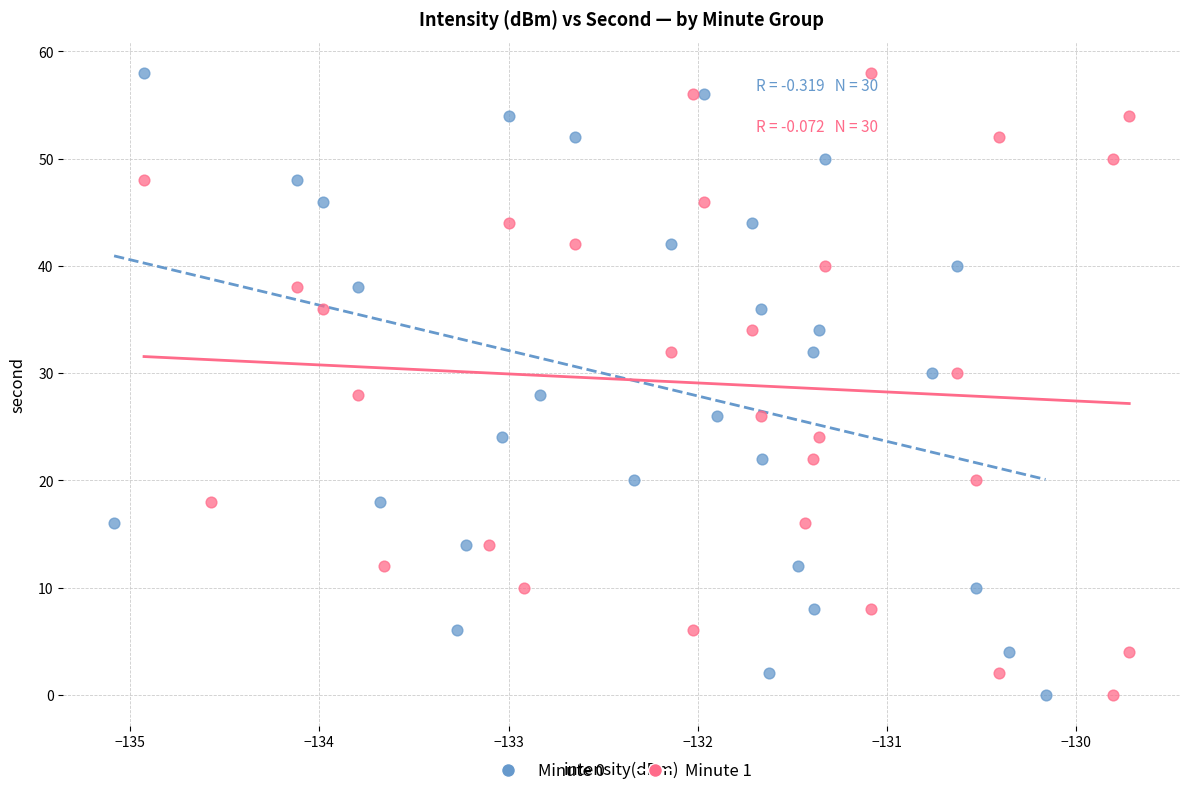

What are all the series names shown in the legend?

Minute 0, Minute 1